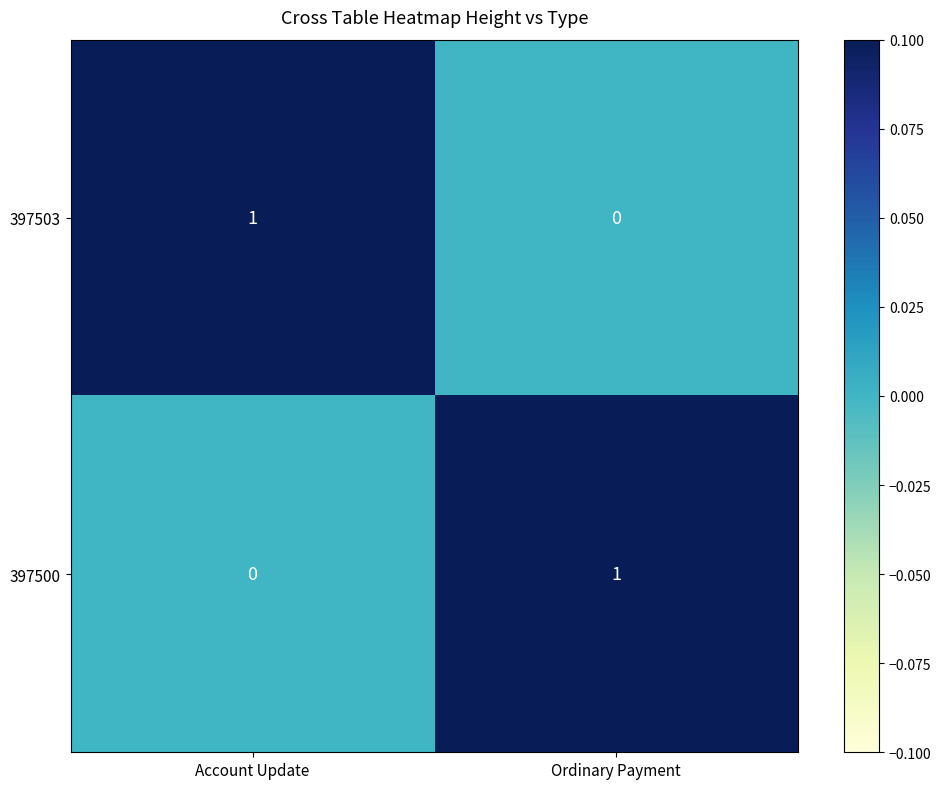

Which category has the lowest value in the 397503 series?

Ordinary Payment